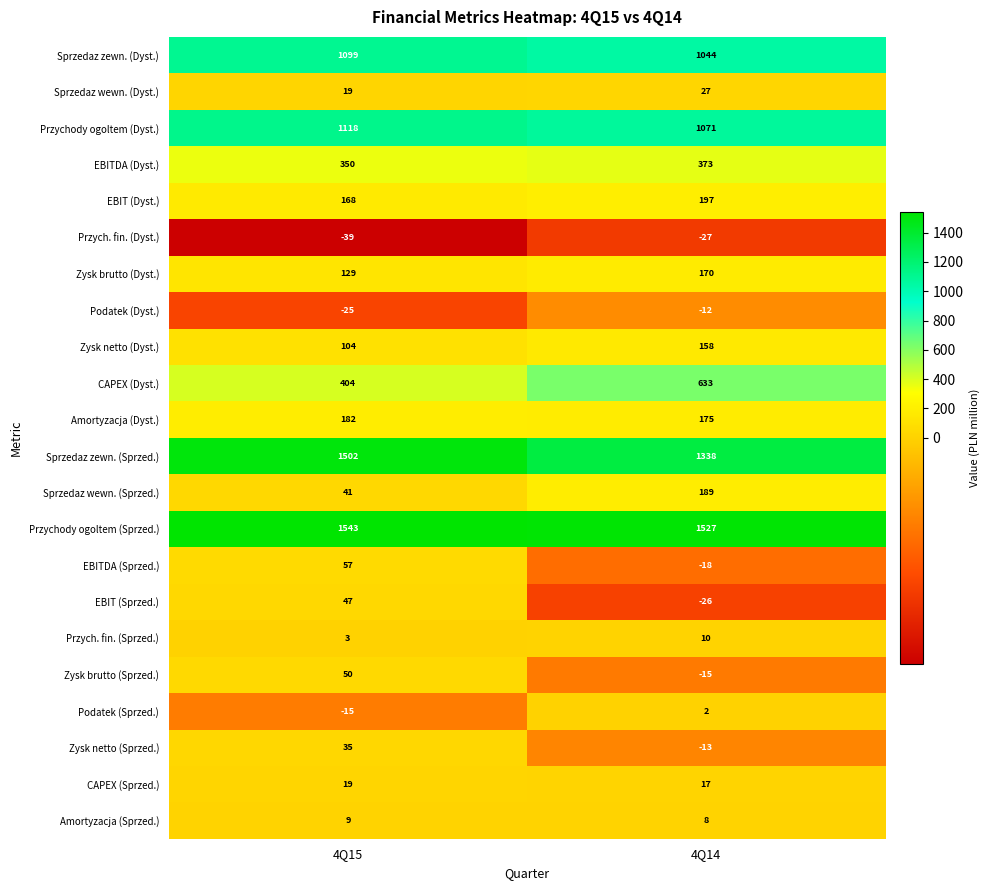

Count the number of categories in the chart.

2